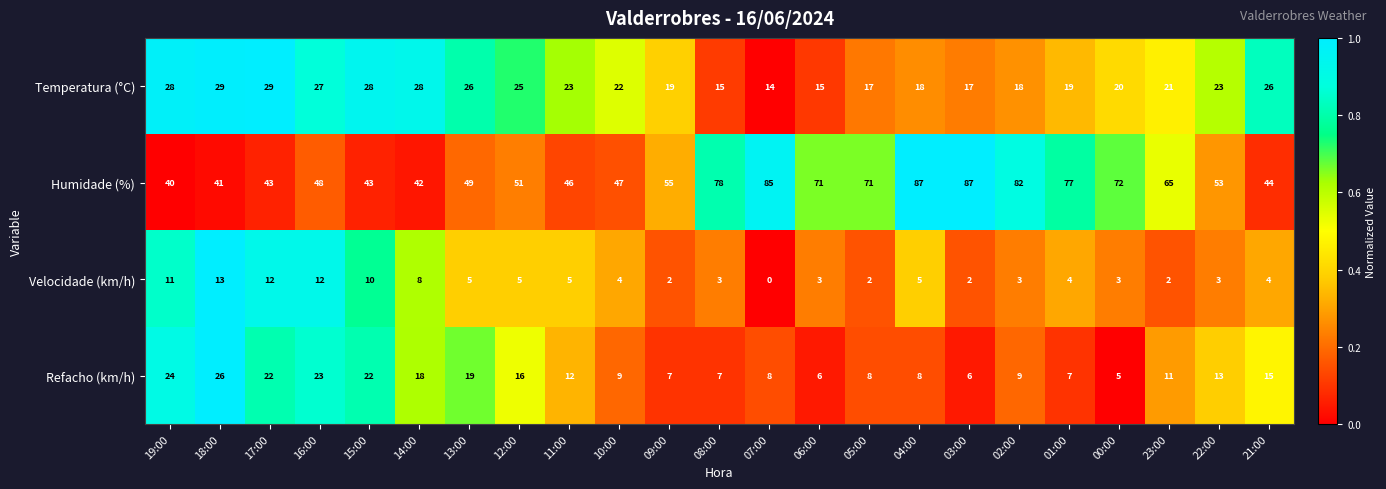

What is the total value across all series at 14:00?

96